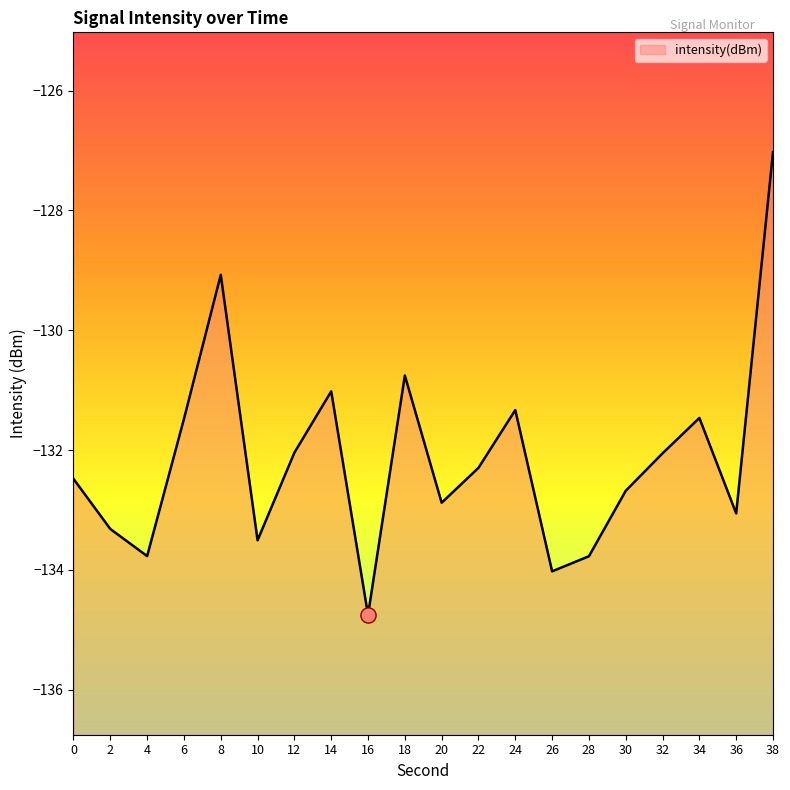

What is the change in value from 18 to 20?

-2.1